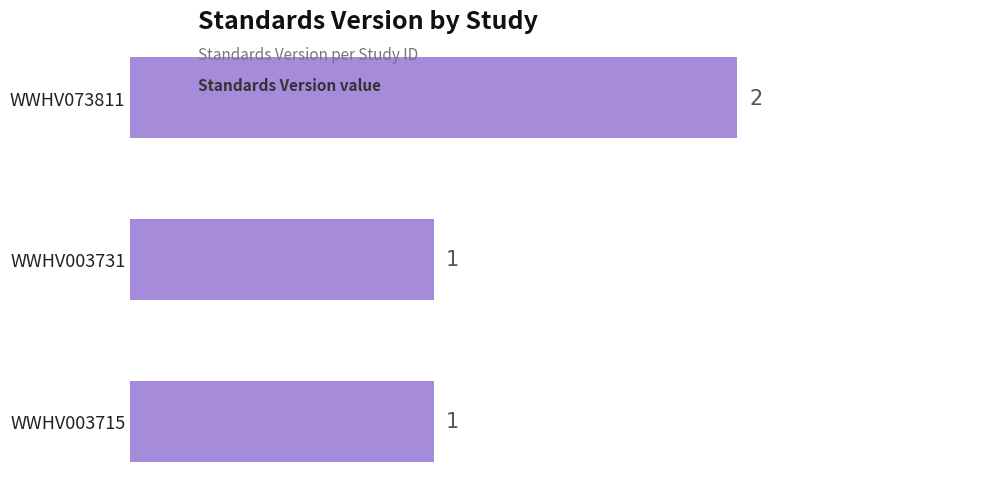

Which has a higher value, WWHV073811 or WWHV003731?

WWHV073811